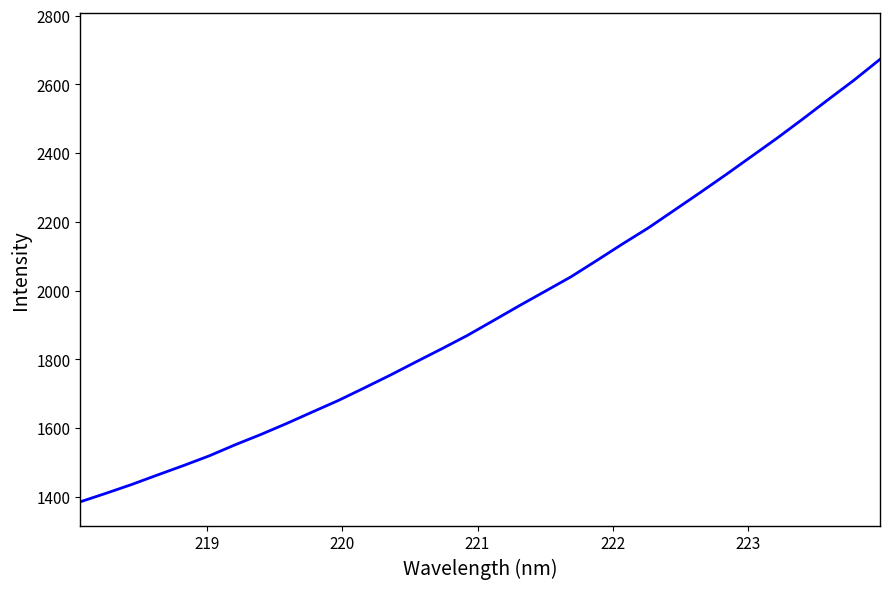

What is the maximum value shown in the chart?

2673.2